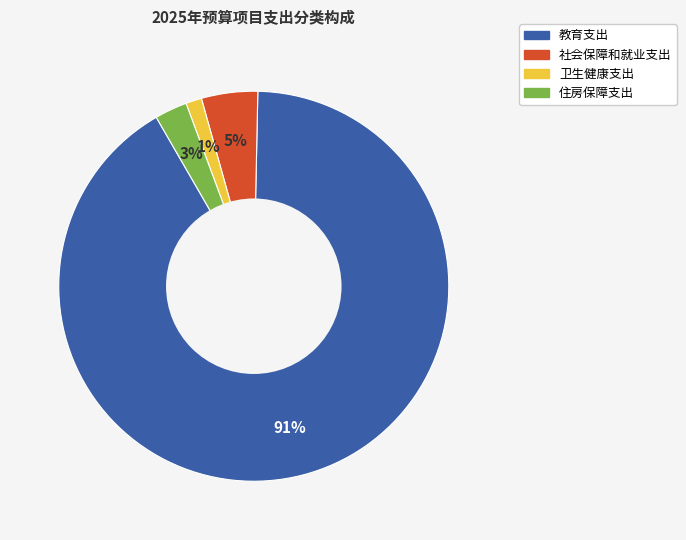

To the nearest percent, what percentage of the pie is 卫生健康支出?

1%